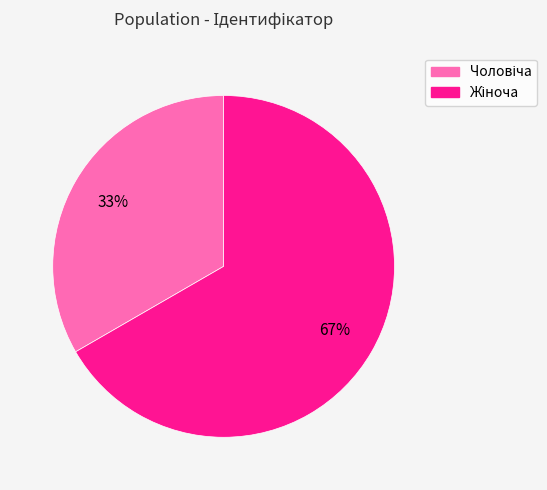

Does any single category account for the majority?

Yes